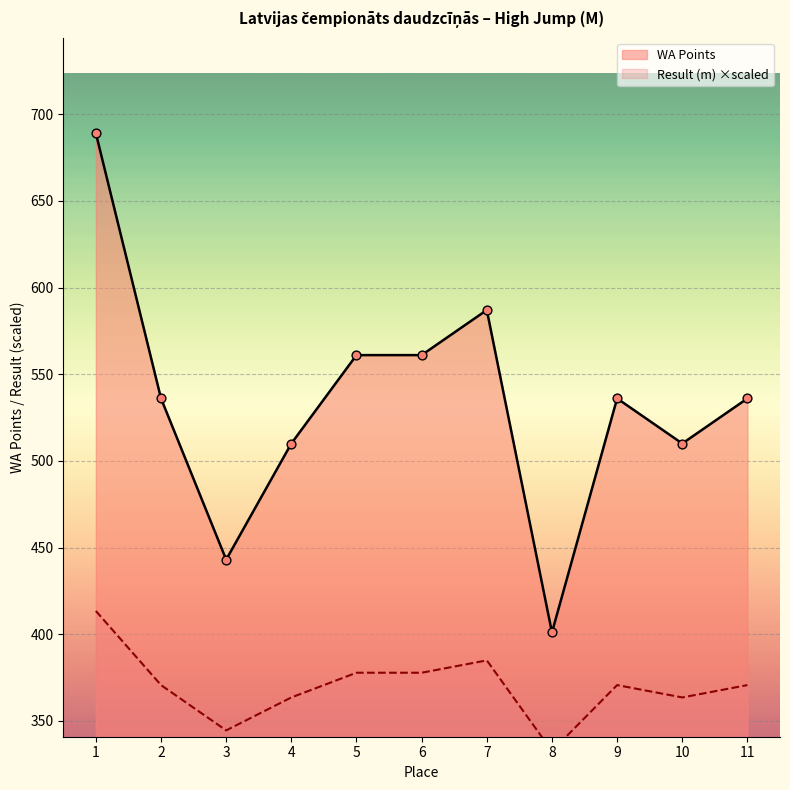

At which category is the sum across all series the highest?

1